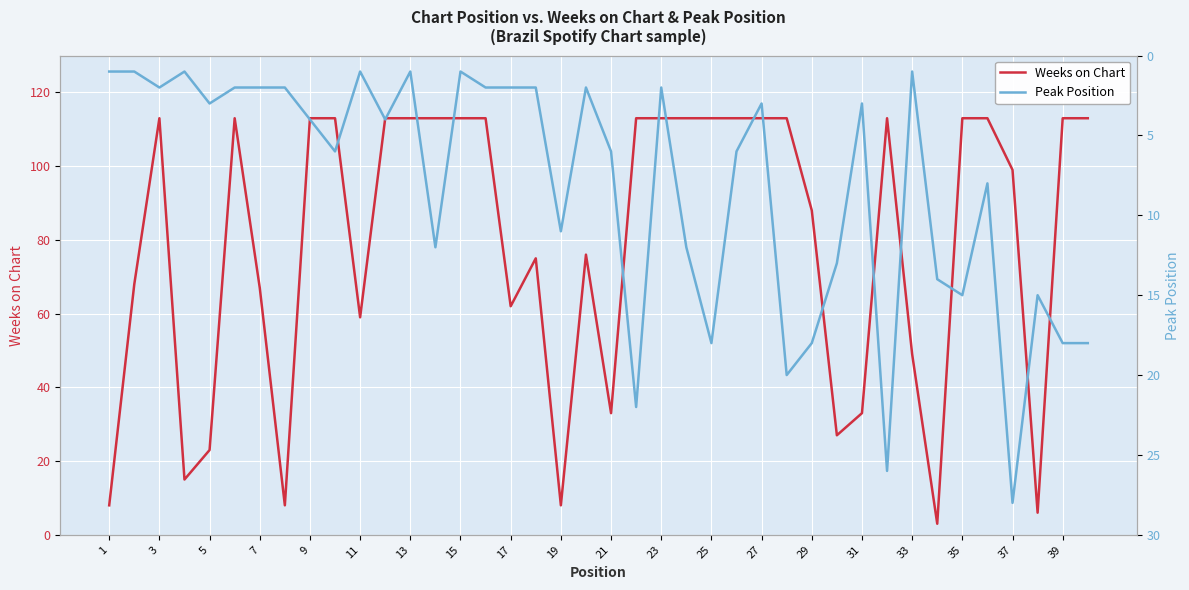

The Weeks on Chart series shows 84 at 33. True or false?

False